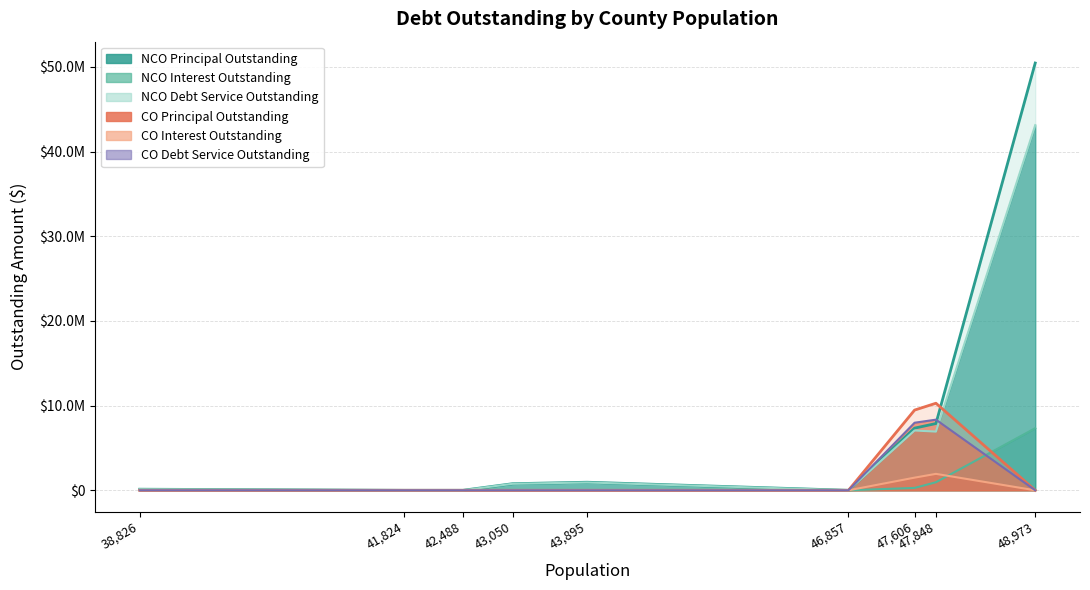

What is the value of the NCOInterestOutstanding point at the 8th from the left?

952803.2